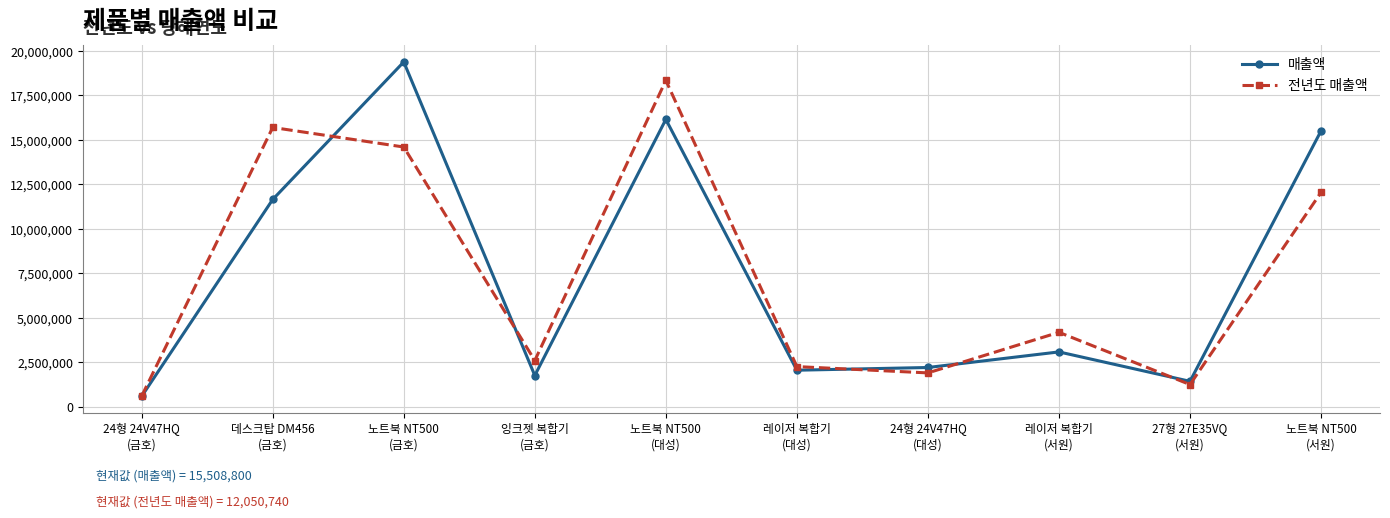

At how many categories does at least one series exceed 9413585?

4